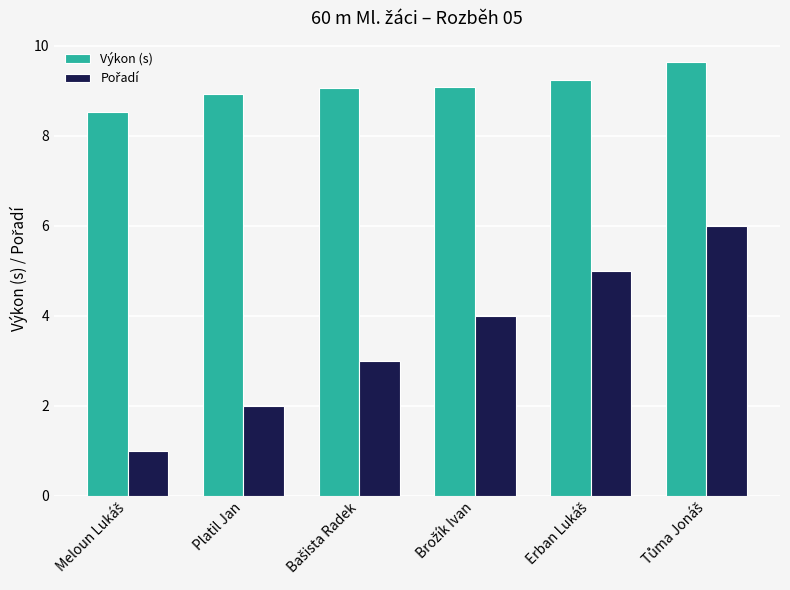

What is the difference between the maximum and minimum values in the Výkon (s) series?

1.1